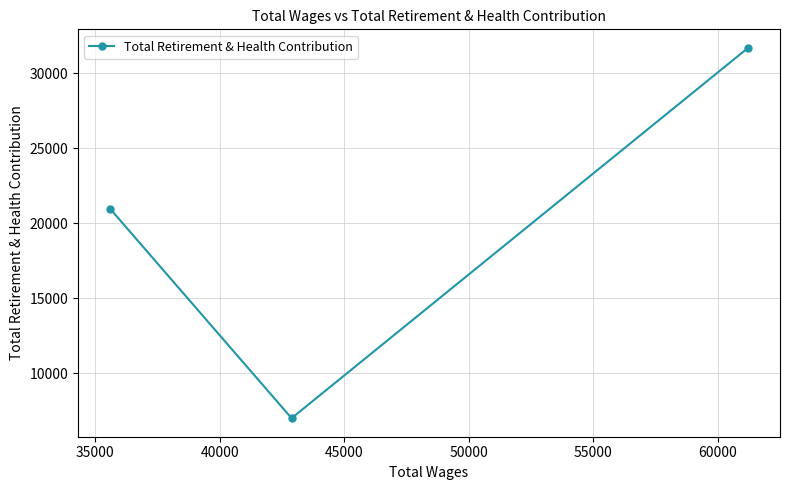

What is the sum of all values?

59673